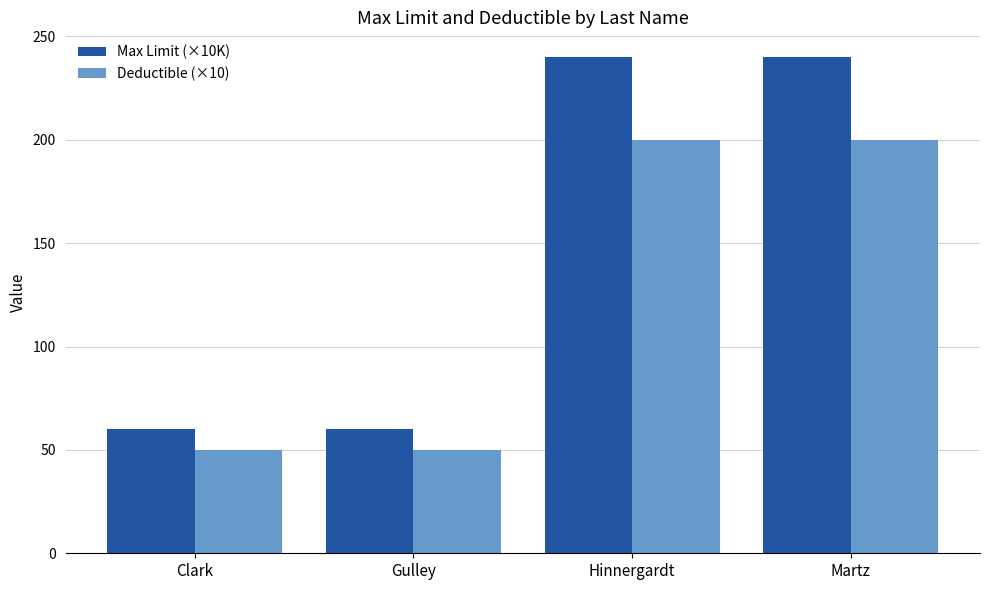

Count the number of categories in the chart.

4